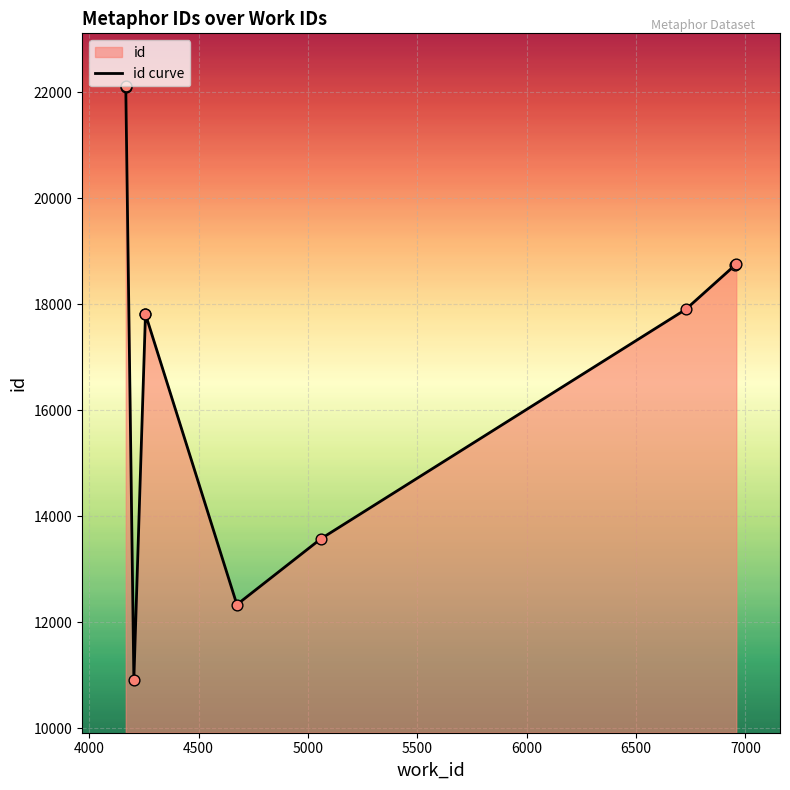

What is the change in value from 4000 to 6500?

-8539